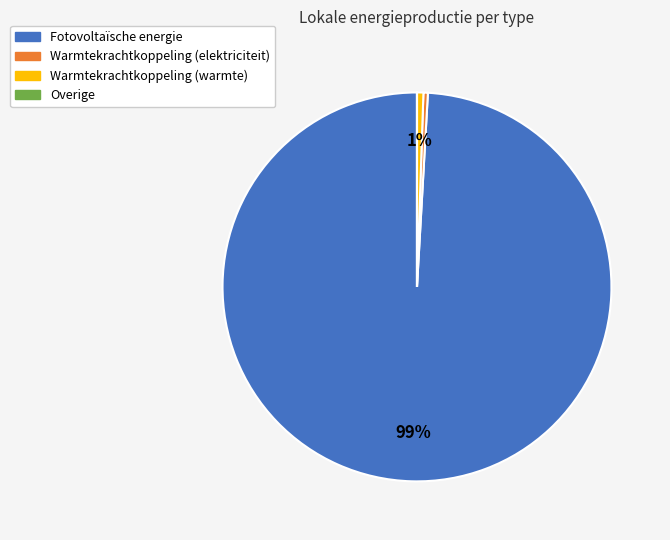

Which has a higher value, Warmtekrachtkoppeling (warmte) or Fotovoltaïsche energie?

Fotovoltaïsche energie